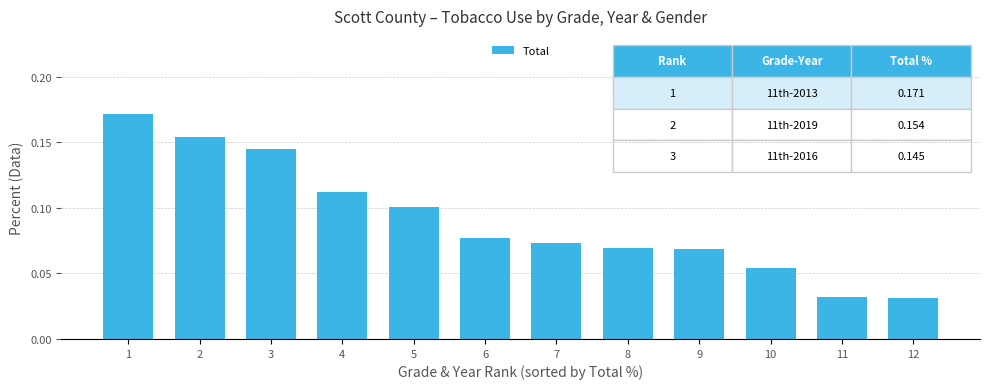

Between 1 and 11, which is larger?

1